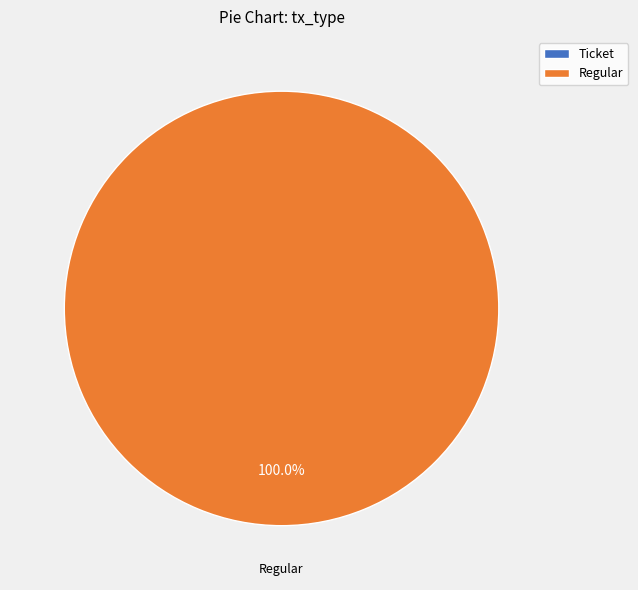

Do Regular and Ticket together represent more than half of the pie?

Yes